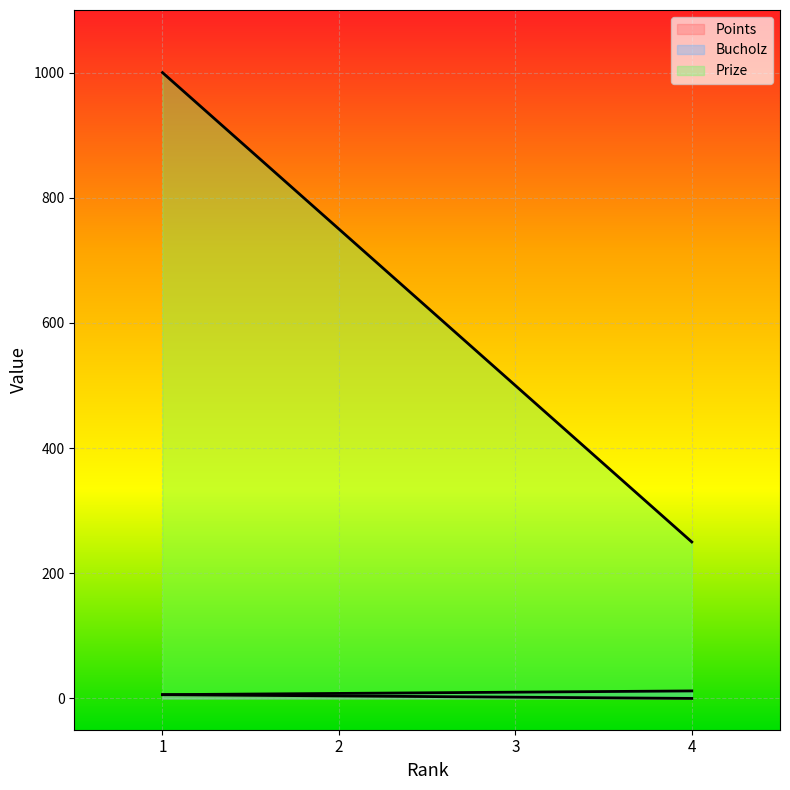

At how many categories does at least one series exceed 593?

2